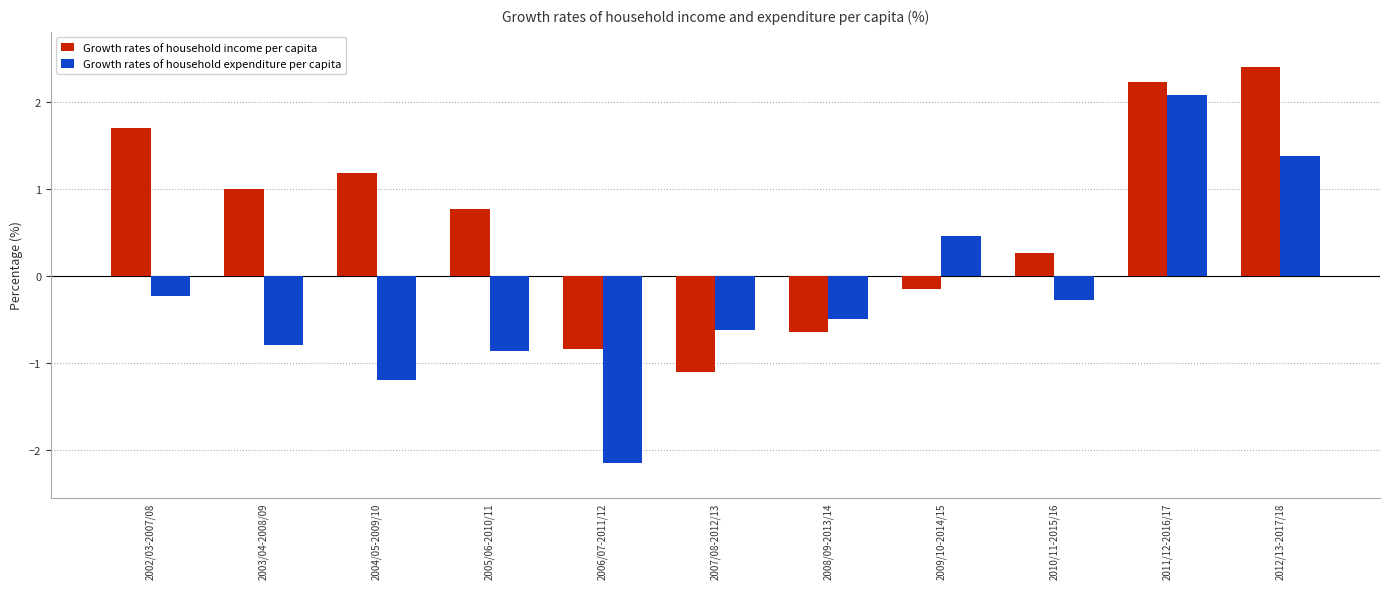

List the labels in order of Growth rates of household income per capita value, largest first.

2012/13-2017/18, 2011/12-2016/17, 2002/03-2007/08, 2004/05-2009/10, 2003/04-2008/09, 2005/06-2010/11, 2010/11-2015/16, 2009/10-2014/15, 2008/09-2013/14, 2006/07-2011/12, 2007/08-2012/13